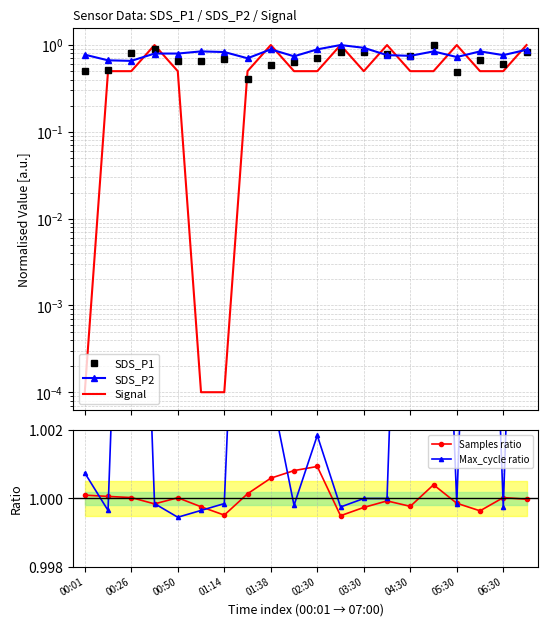

The value of Samples ratio at 00:26 is 1.4. True or false?

False